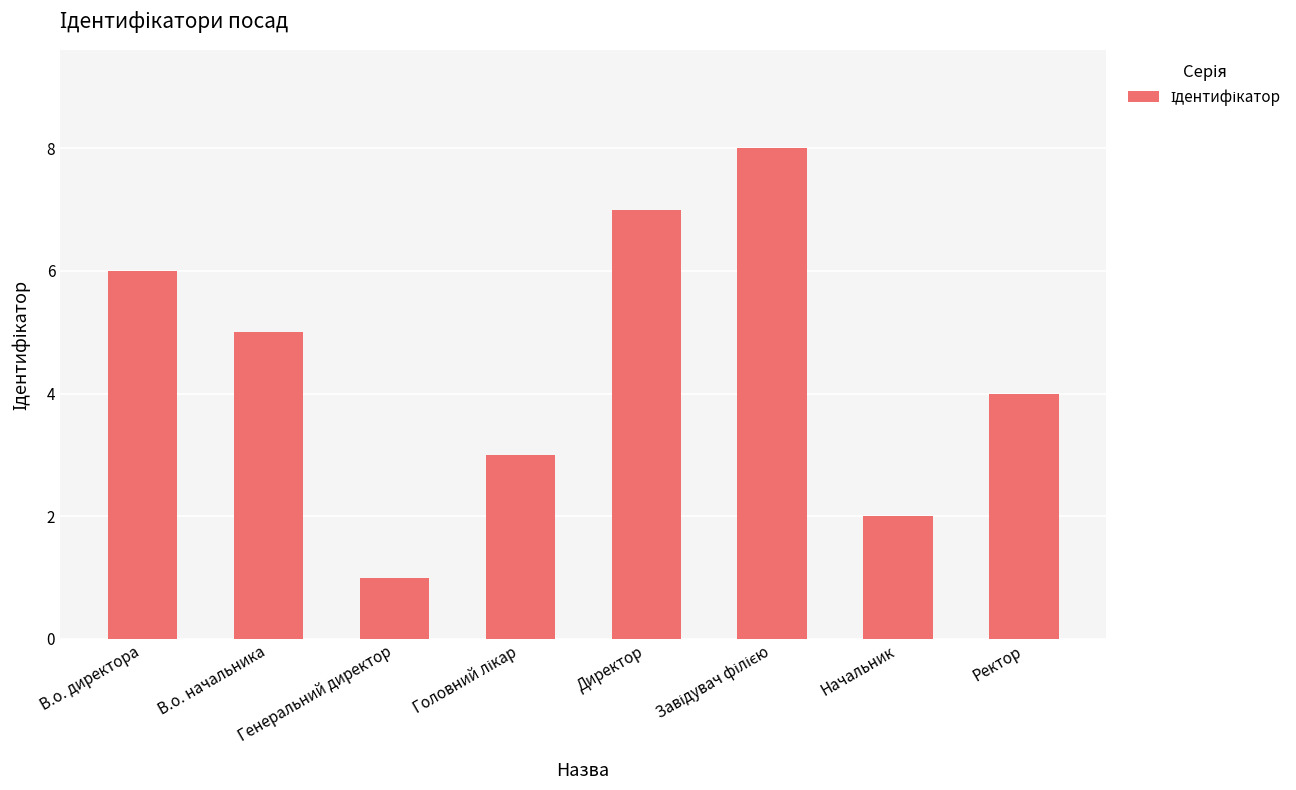

At which label is the value closest to 4?

Ректор